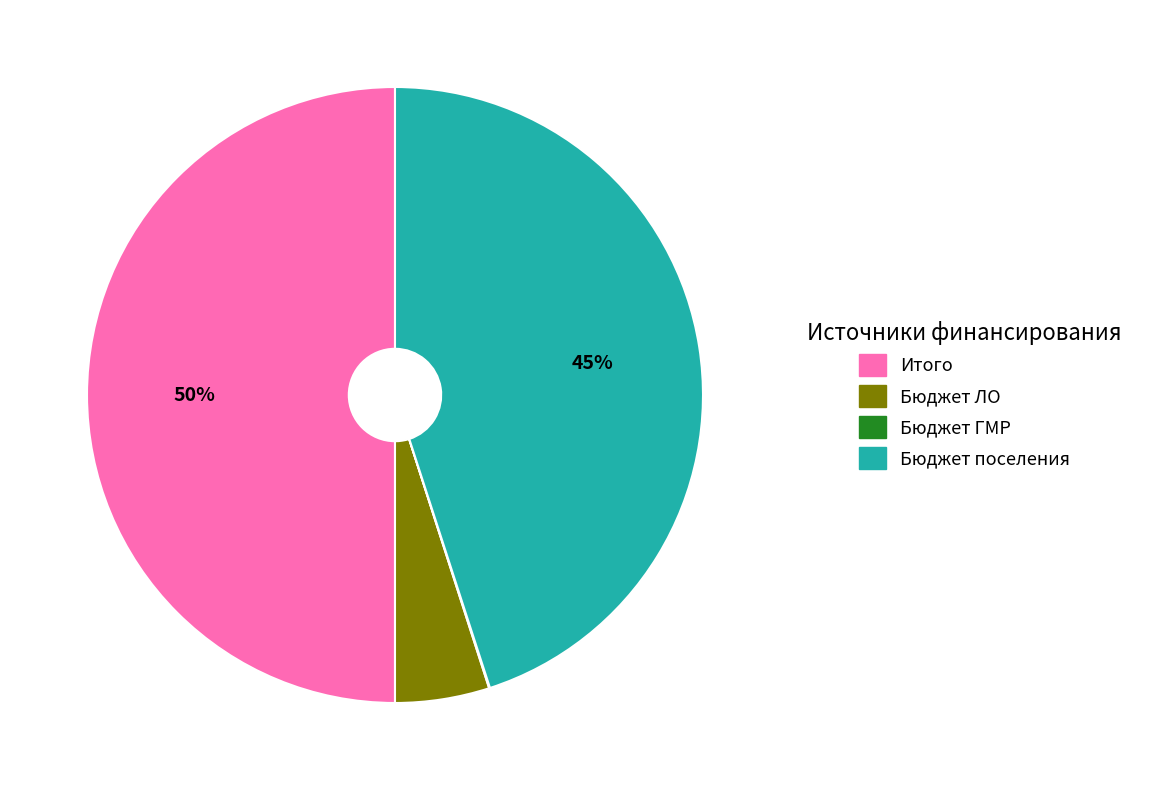

To the nearest percent, what is the average slice percentage?

25%